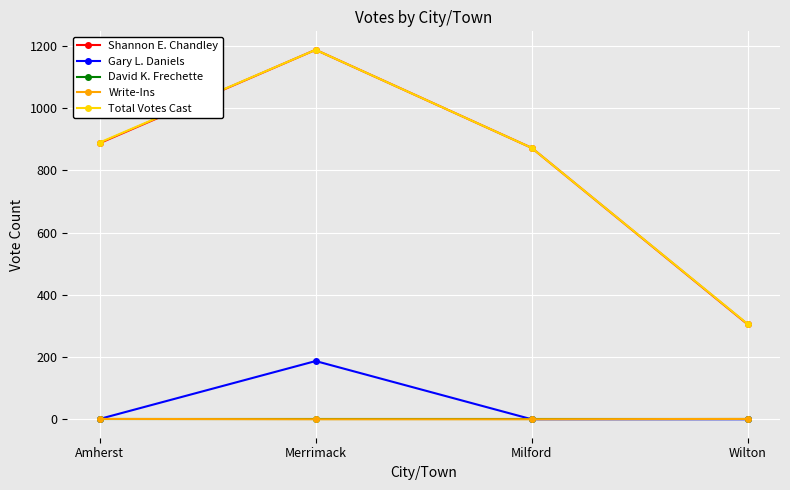

Which category has the highest value across all series?

Merrimack